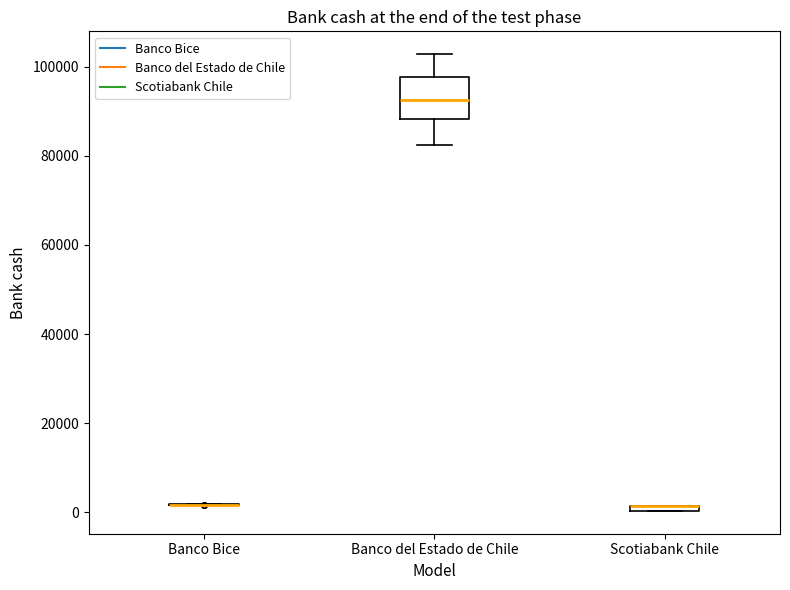

Comparing the boxes themselves (not the whiskers), which one is the tallest?

Banco del Estado de Chile